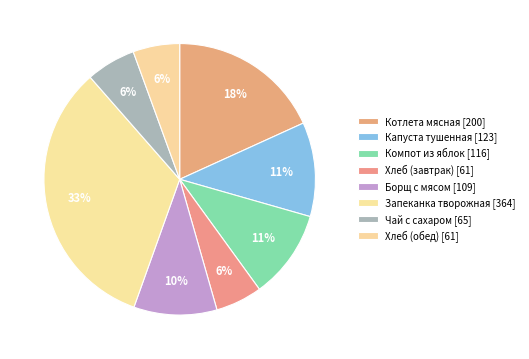

Combined, do Запеканка творожная and Хлеб (завтрак) account for over 50%?

No